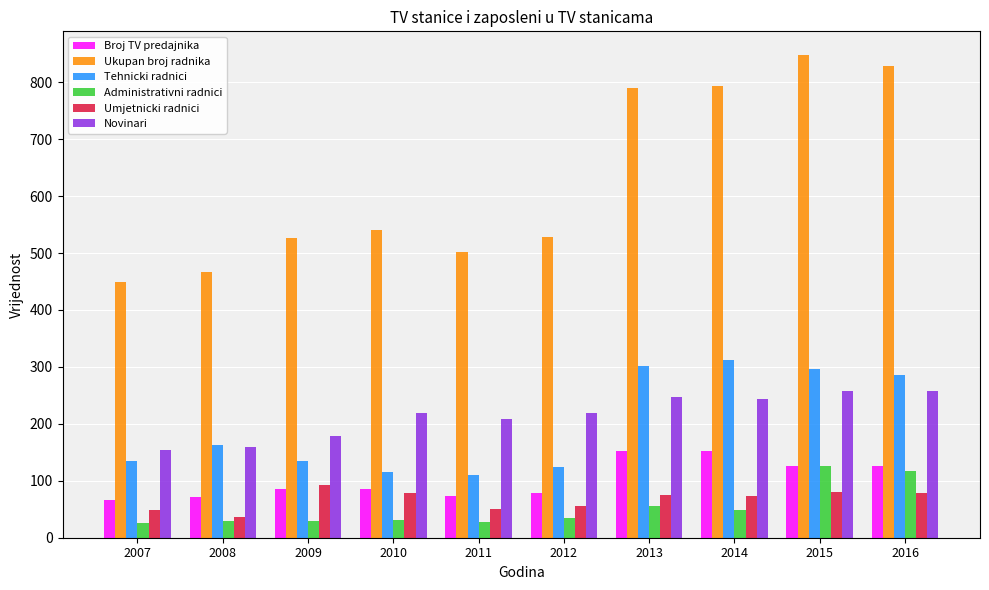

At which label is Ukupan broj radnika closest to 648?

2010